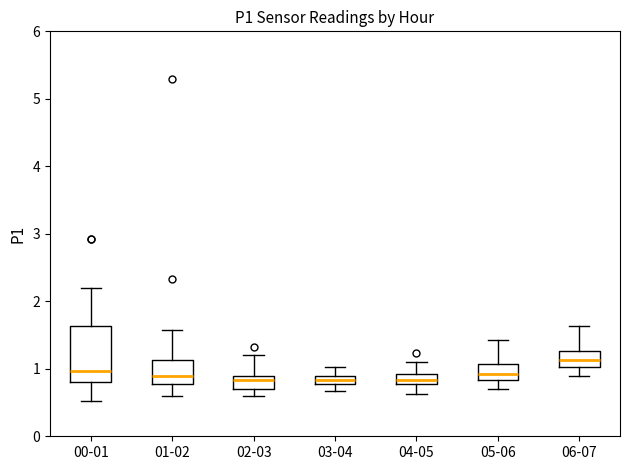

Comparing the boxes themselves (not the whiskers), which one is the tallest?

00-01